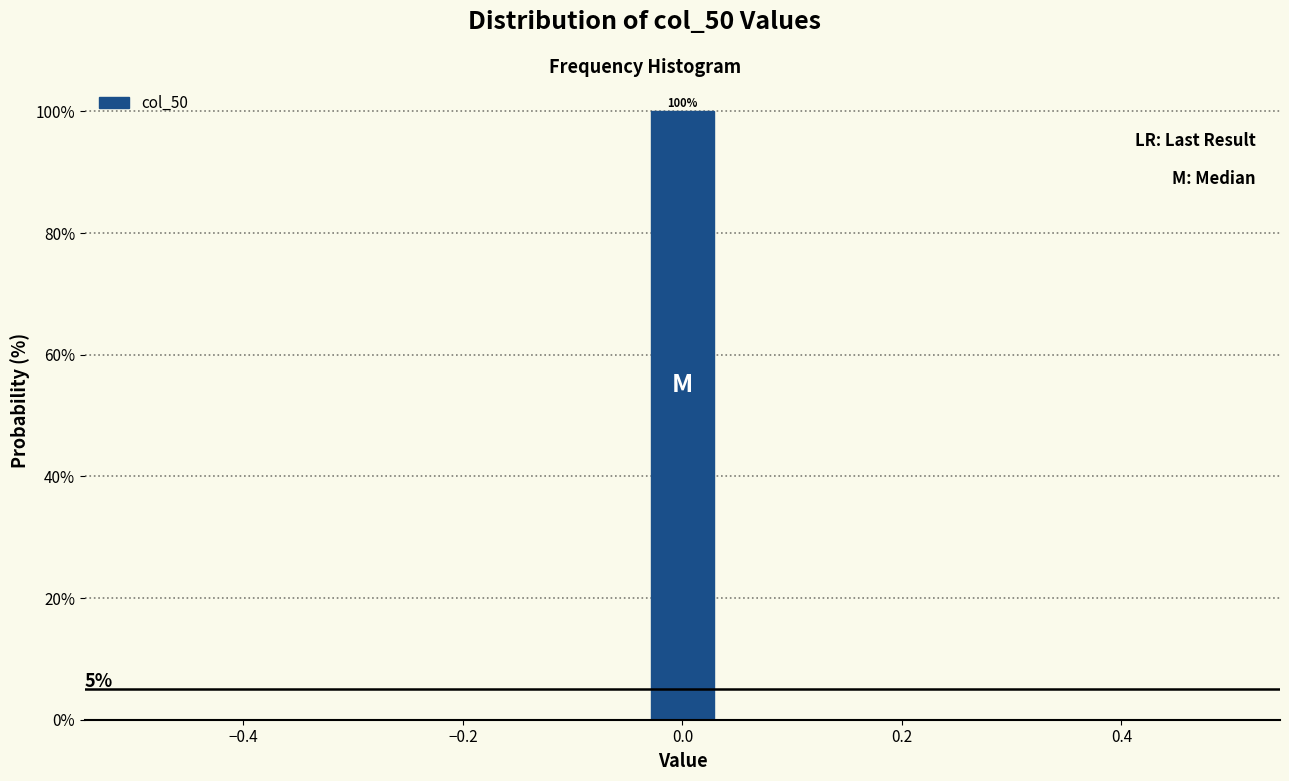

Around what value on the x-axis is the tallest bar? Give the approximate position of its centre, as read against the axis.

0.00